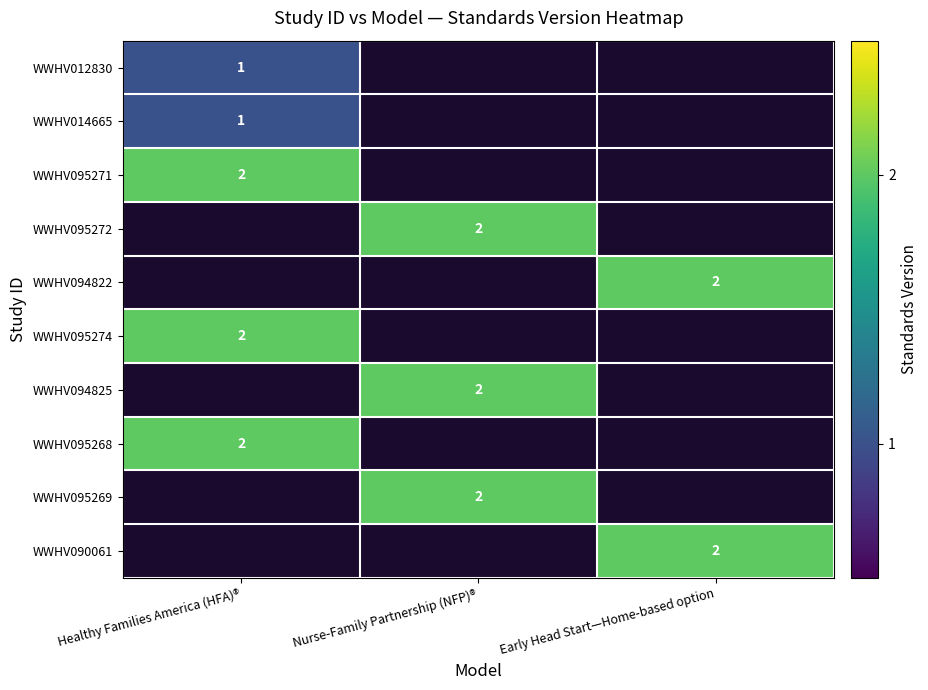

The WWHV094822 series shows 2 at Early Head Start—Home-based option. True or false?

True